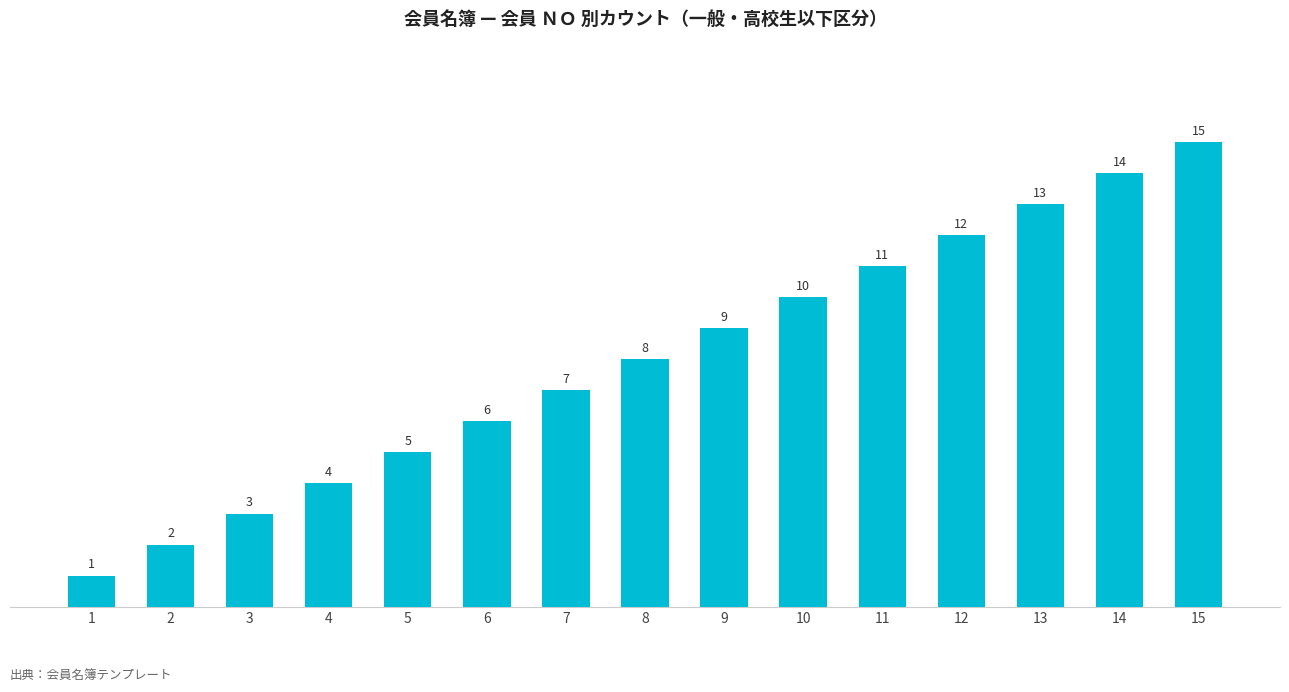

Is it true that the value at 10 is 10?

True